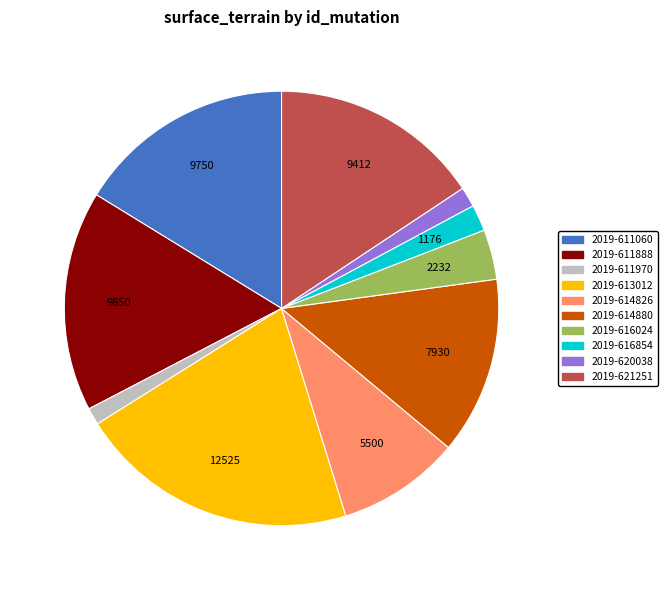

What is the largest slice in the pie chart?

2019-613012